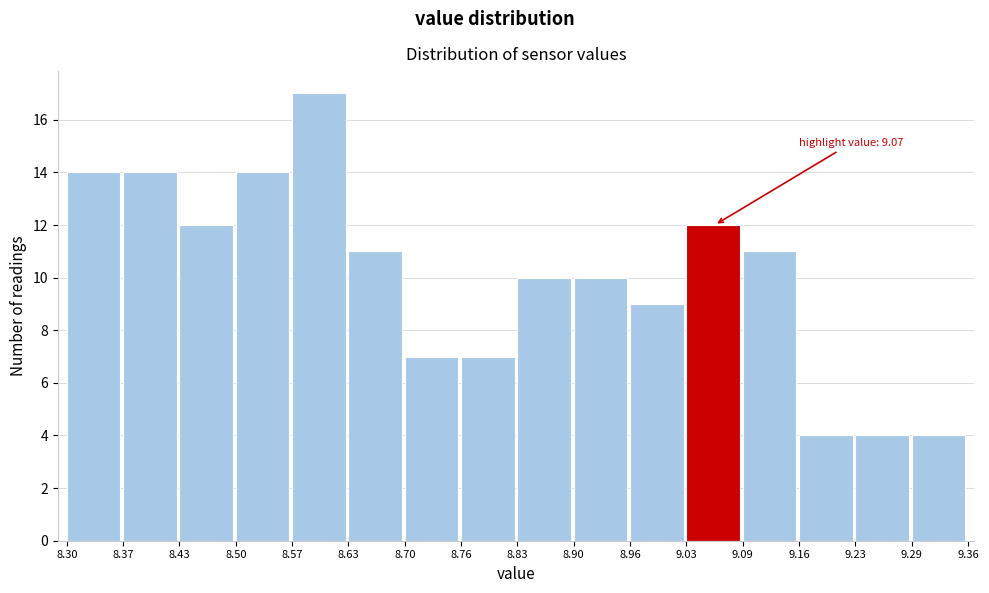

Over which range of the x-axis is the bar tallest?

8.57 to 8.63